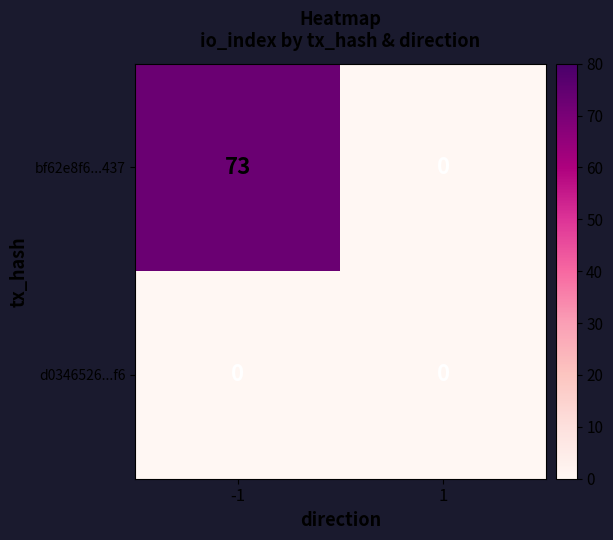

List the series in order of their peak value, lowest first.

d0346526...f6, bf62e8f6...437